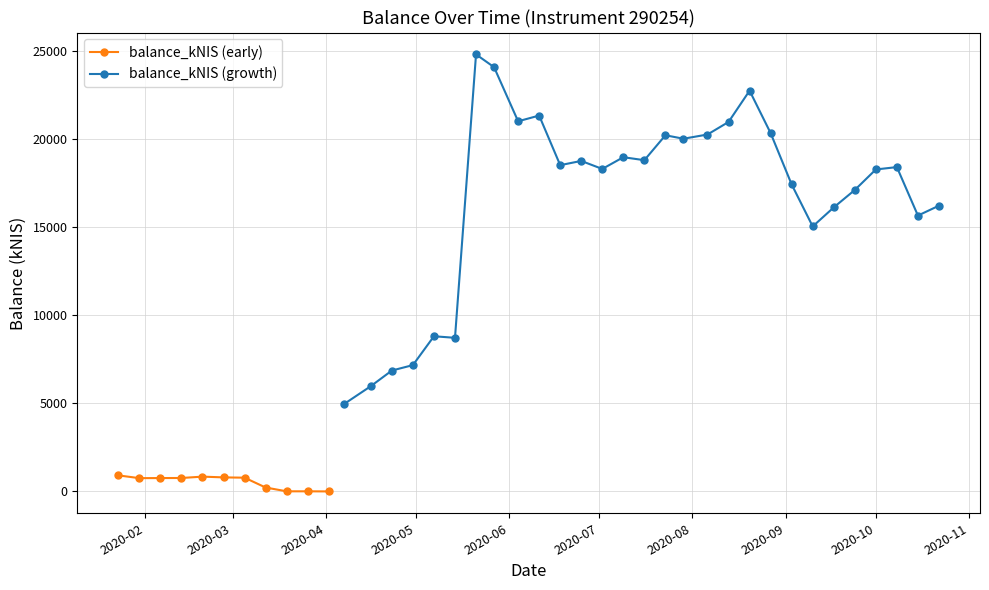

Rank the categories by value from highest to lowest.

2020-05-21, 2020-05-27, 2020-08-20, 2020-06-11, 2020-06-04, 2020-08-13, 2020-08-27, 2020-08-06, 2020-07-23, 2020-07-29, 2020-07-09, 2020-07-16, 2020-06-25, 2020-06-18, 2020-10-08, 2020-07-02, 2020-10-01, 2020-09-03, 2020-09-24, 2020-10-22, 2020-09-17, 2020-10-15, 2020-09-10, 2020-05-07, 2020-05-14, 2020-04-30, 2020-04-23, 2020-04-16, 2020-04-07, 2020-01-23, 2020-02-20, 2020-02-27, 2020-03-05, 2020-02-13, 2020-02-06, 2020-01-30, 2020-03-12, 2020-03-26, 2020-03-19, 2020-04-02